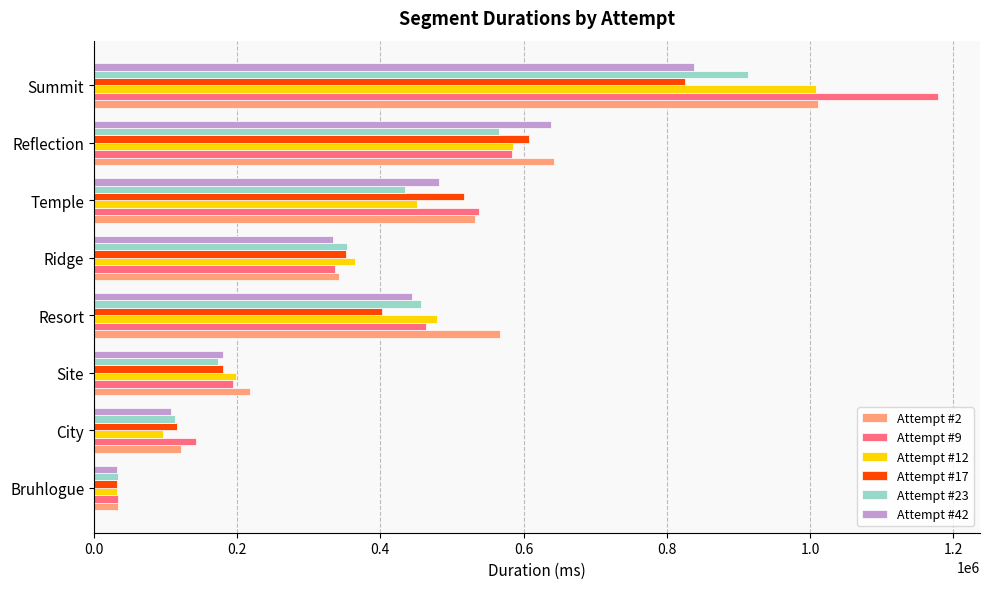

True or false: Attempt #23 has a value of 354055 at Ridge.

True